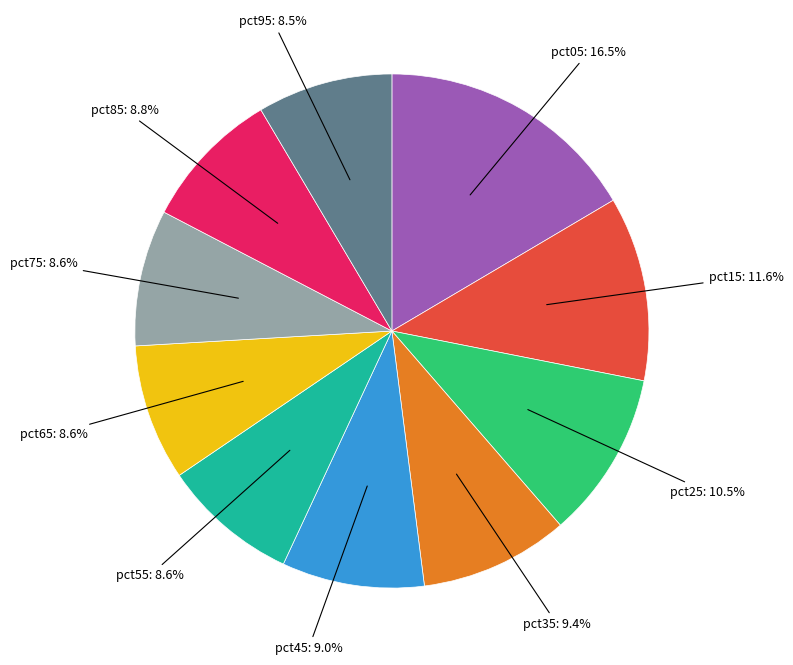

Is there any slice that represents more than half of the pie?

No